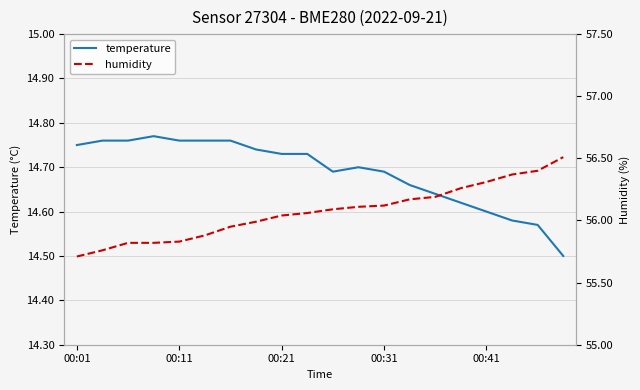

What is the approximate value of temperature at 00:41?

14.6